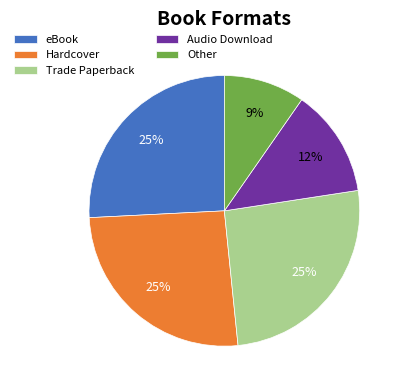

What is the largest slice in the pie chart?

Hardcover